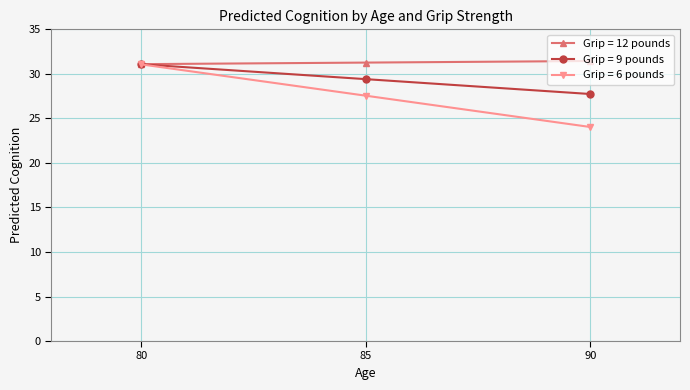

What is the value of the Grip = 6 pounds point at the 3rd from the left?

24.0